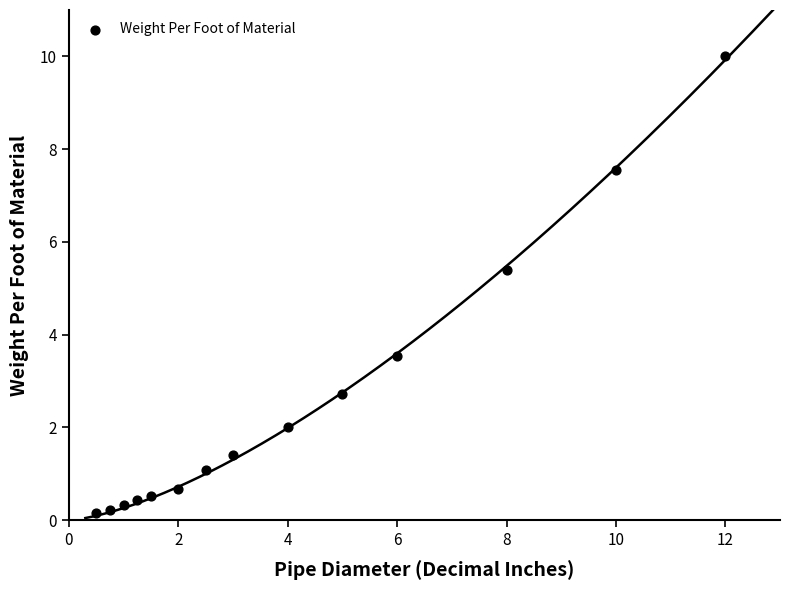

What is the range of X values (max minus min)?

11.5